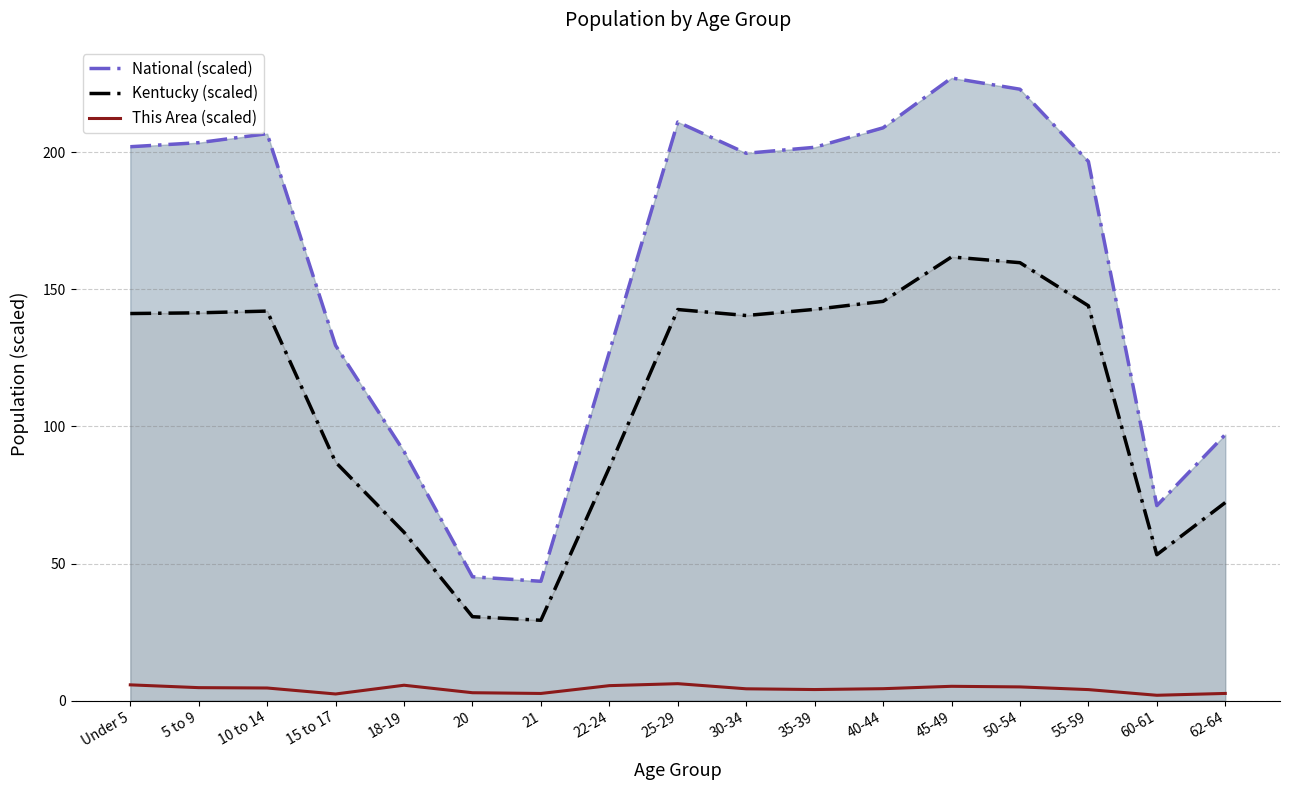

Is it true that This Area (scaled) equals 2.6 at 21?

True